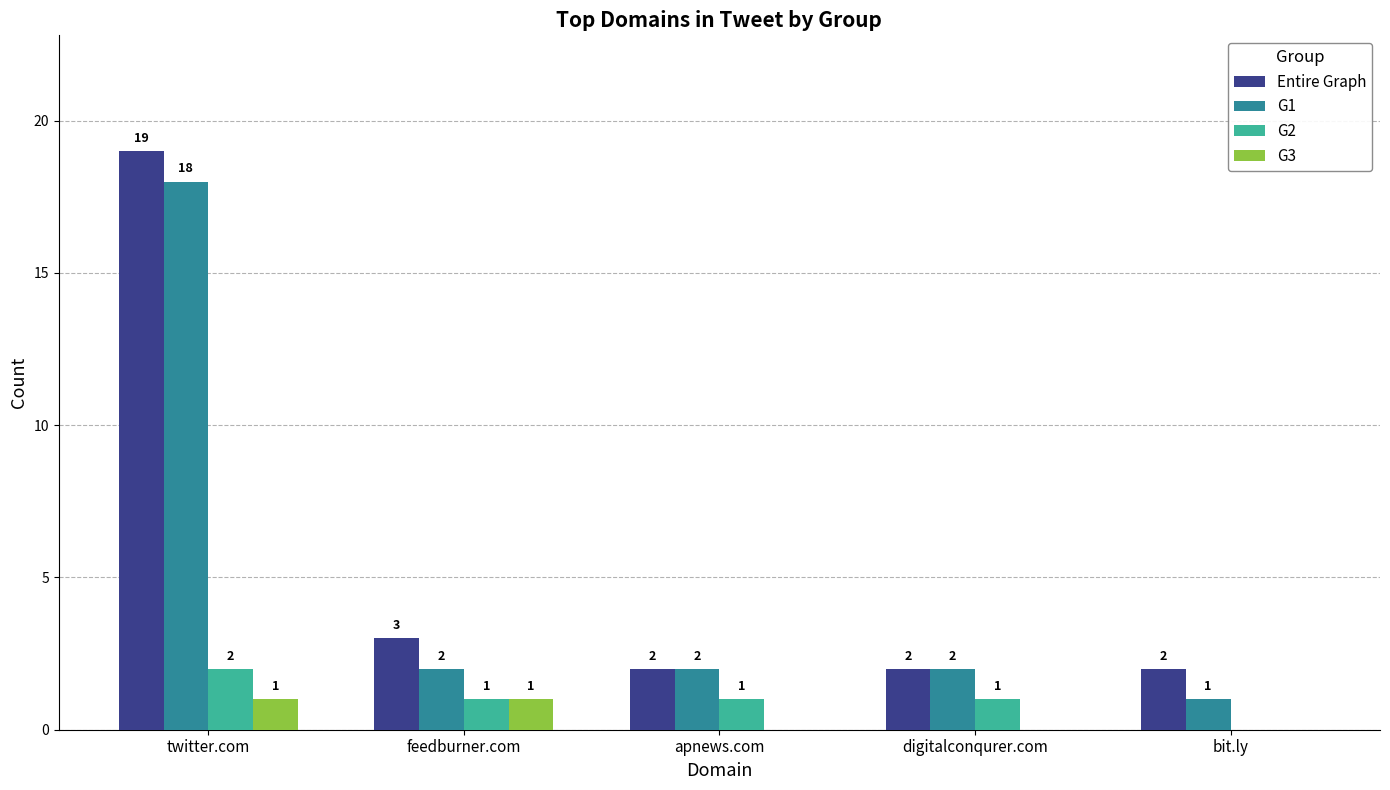

Where does the G2 series first go above 1?

twitter.com